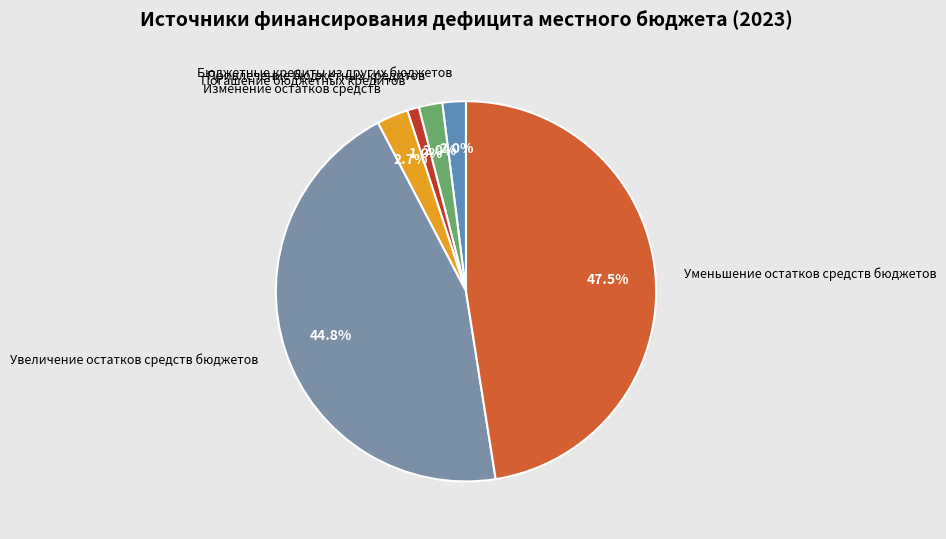

How many segments does this pie chart have?

6